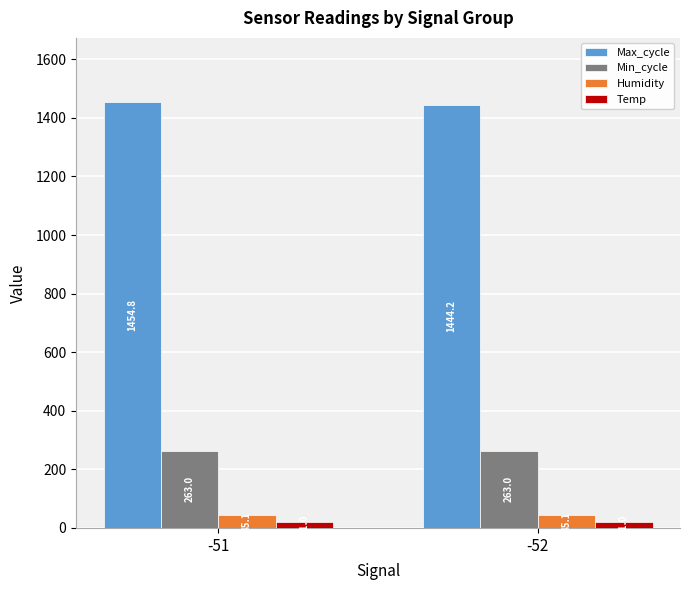

The value of Max_cycle at -52 is 2560.3. True or false?

False